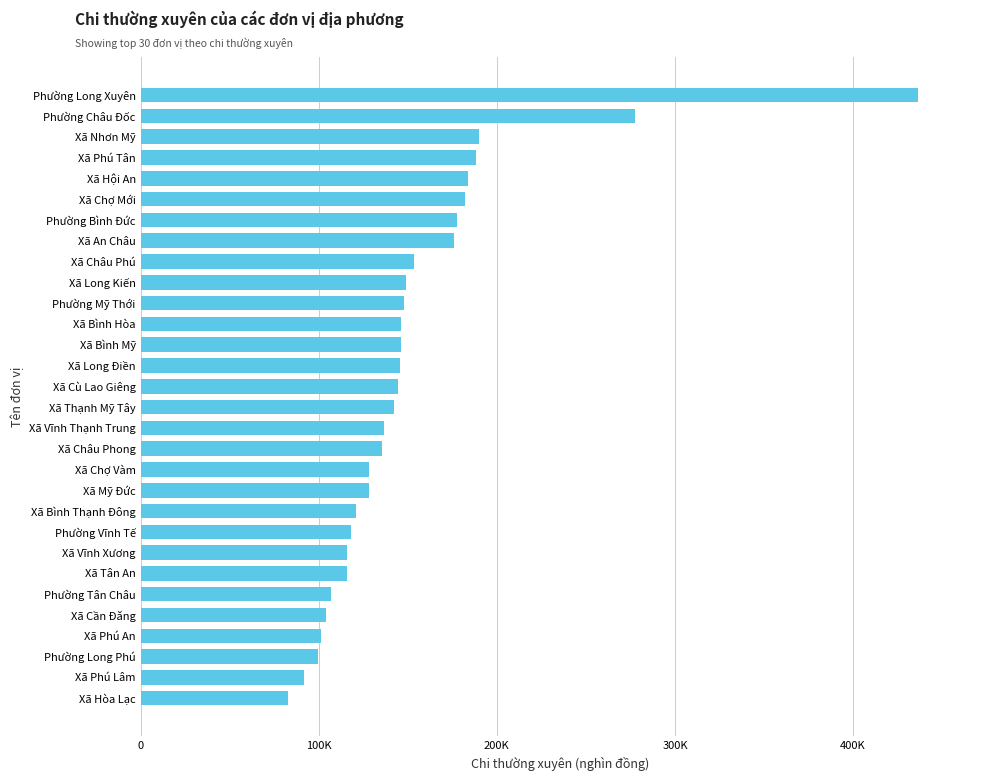

Are the bars horizontal?

Yes